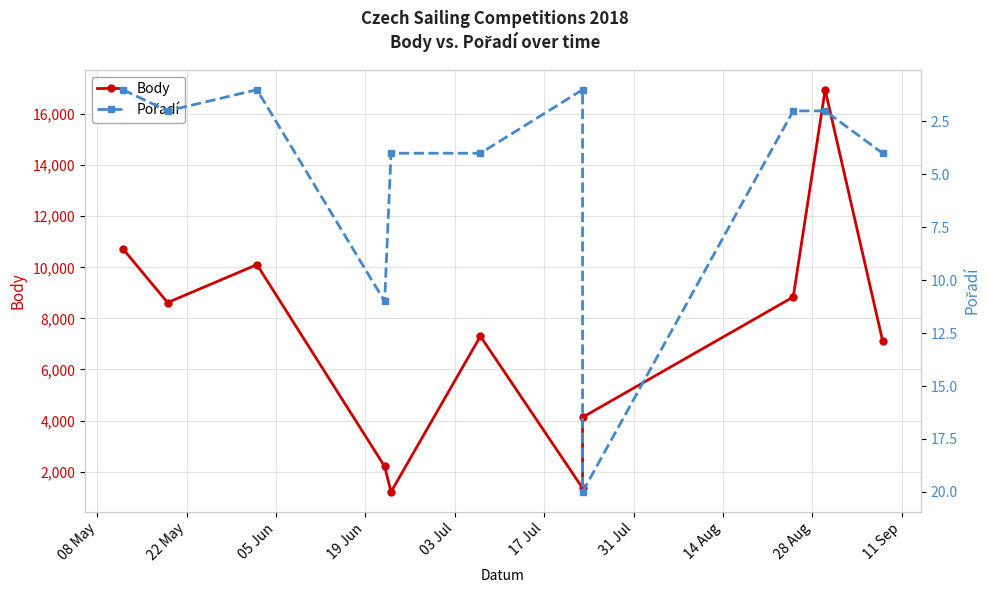

How many lines are shown in the chart?

2